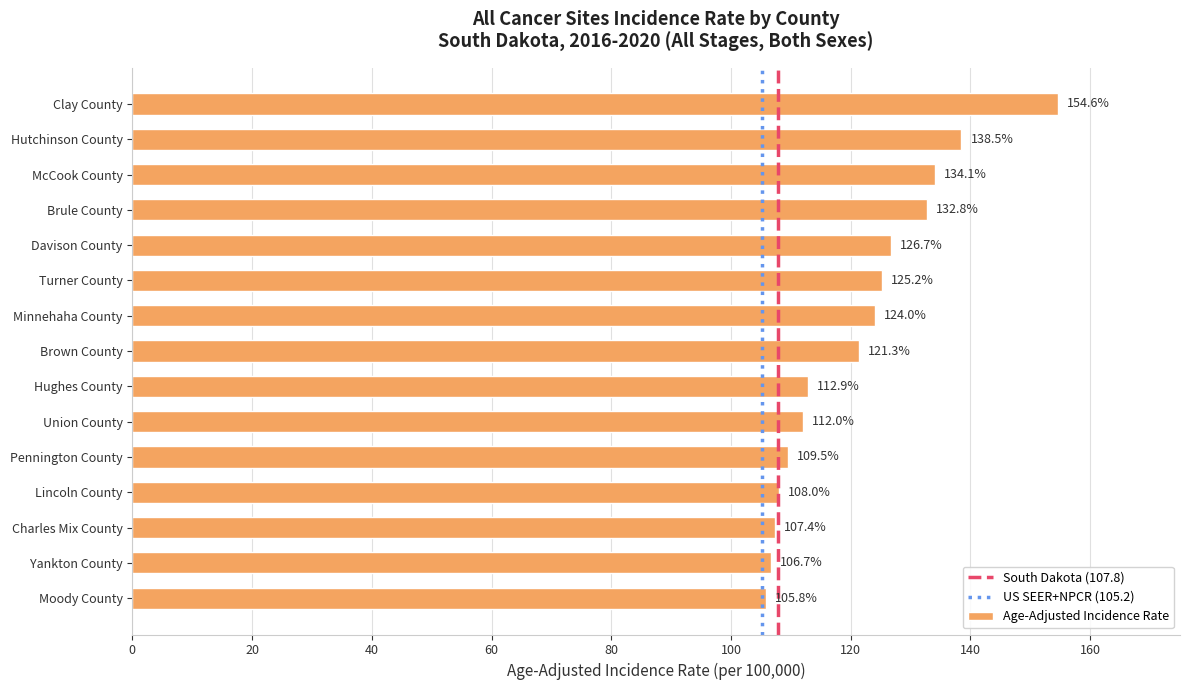

Reading top to bottom, extract all data points from this chart.

Clay County=154.6	Hutchinson County=138.5	McCook County=134.1	Brule County=132.8	Davison County=126.7	Turner County=125.2	Minnehaha County=124.0	Brown County=121.3	Hughes County=112.9	Union County=112.0	Pennington County=109.5	Lincoln County=108.0	Charles Mix County=107.4	Yankton County=106.7	Moody County=105.8